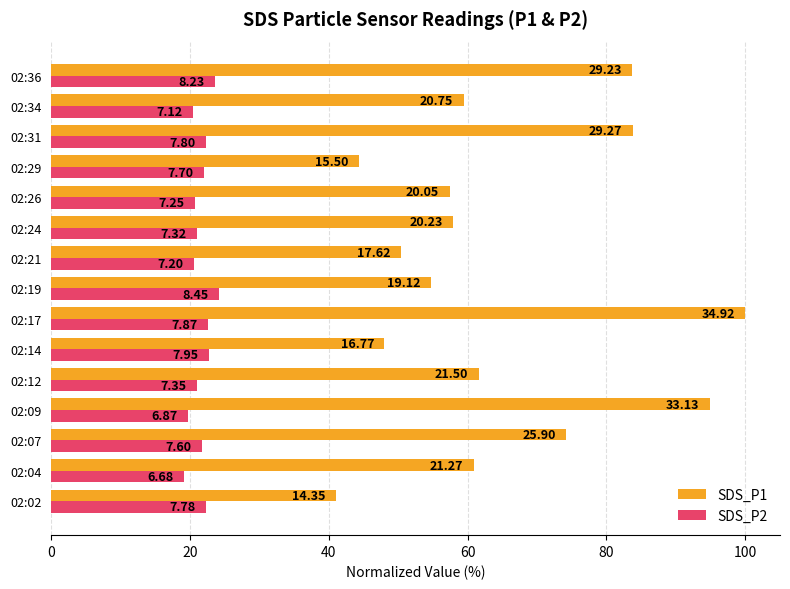

Which series has the largest total across all categories?

SDS_P1